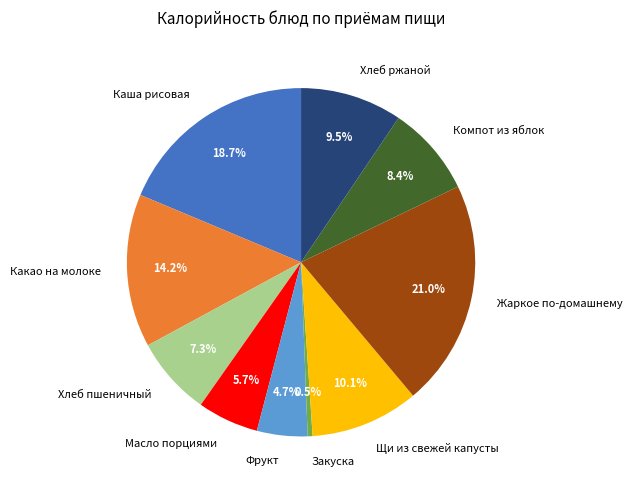

Which slice is the smallest?

Закуска